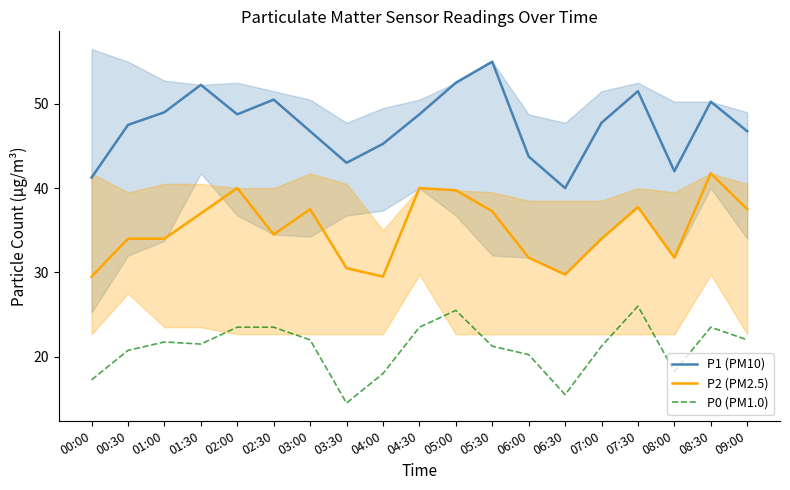

What are all the series names shown in the legend?

P1 (PM10), P2 (PM2.5), P0 (PM1.0)